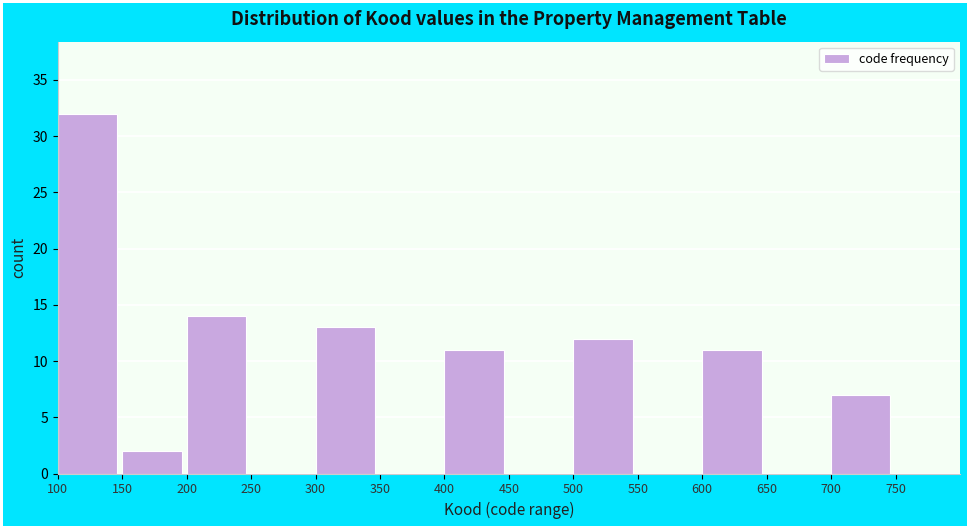

What is the height of the bar covering 100 to 150 on the x-axis? The values are not printed on the chart, so give them approximately, as read against the axis.

32